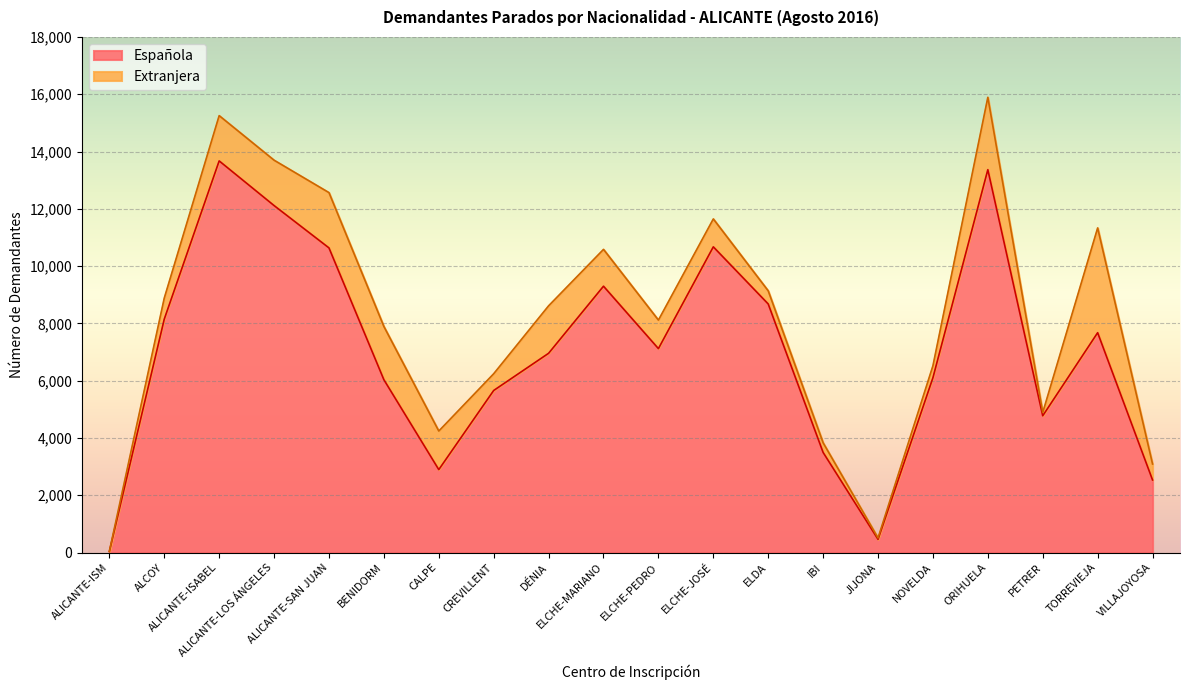

What is the highest value of the Española series?

13672